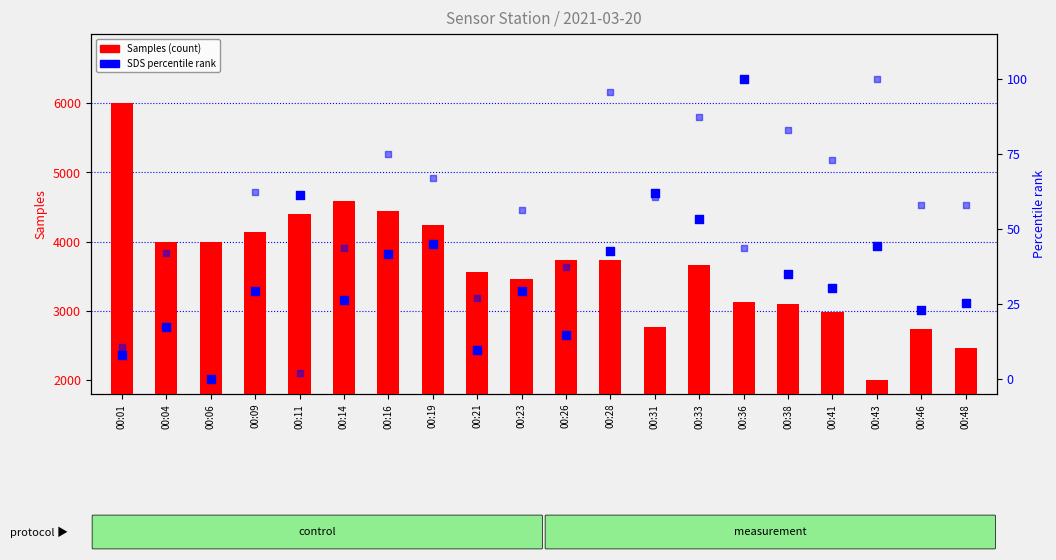

Which series has the largest Y range (max minus min)?

Samples